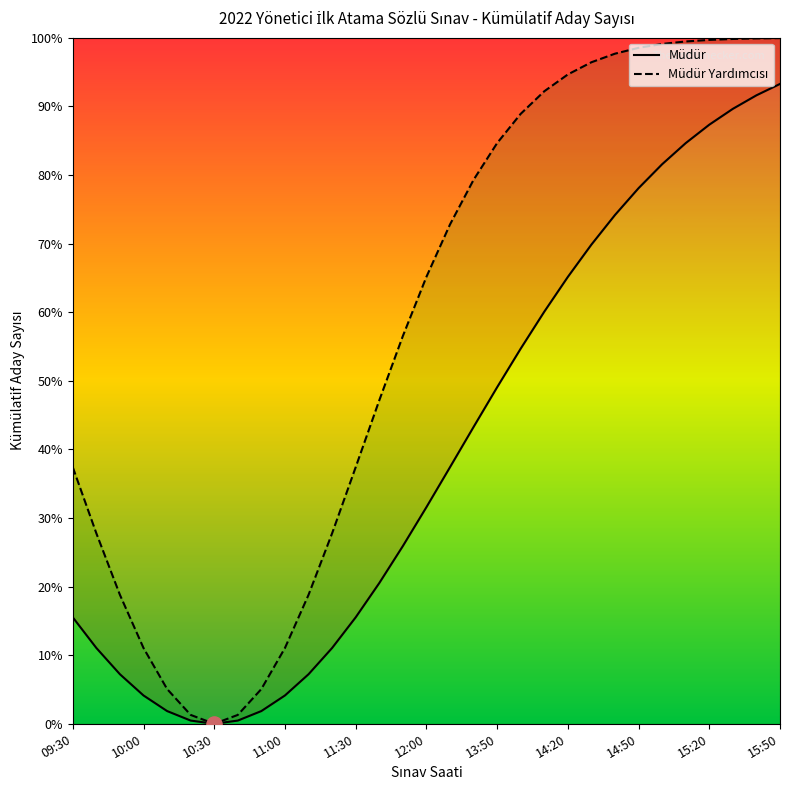

Which series has the largest Y range (max minus min)?

Müdür Yardımcısı